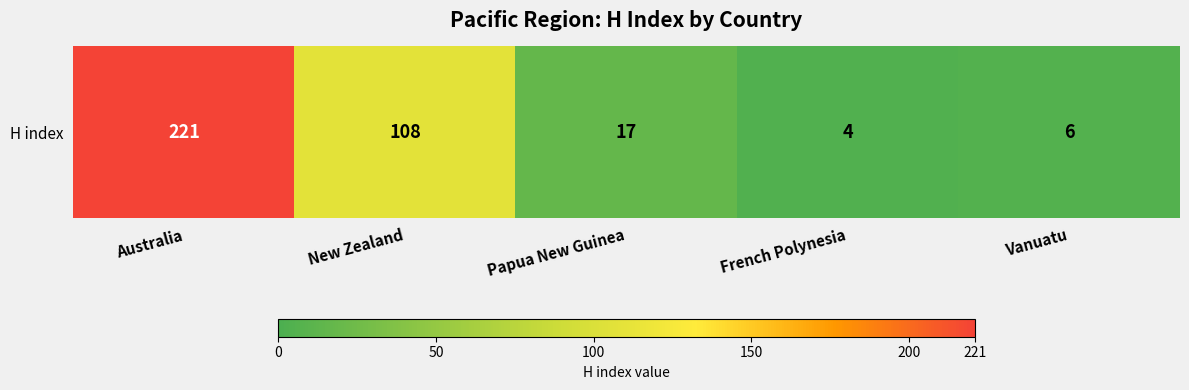

Is it true that the value at Vanuatu is 6?

True